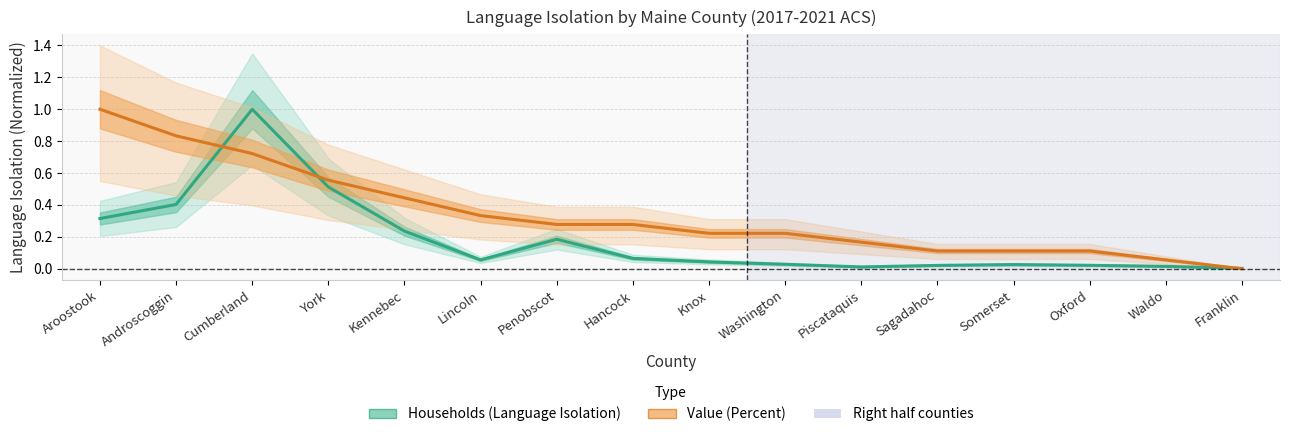

Between York and Penobscot, which series saw the biggest shift?

Households (Language Isolation)